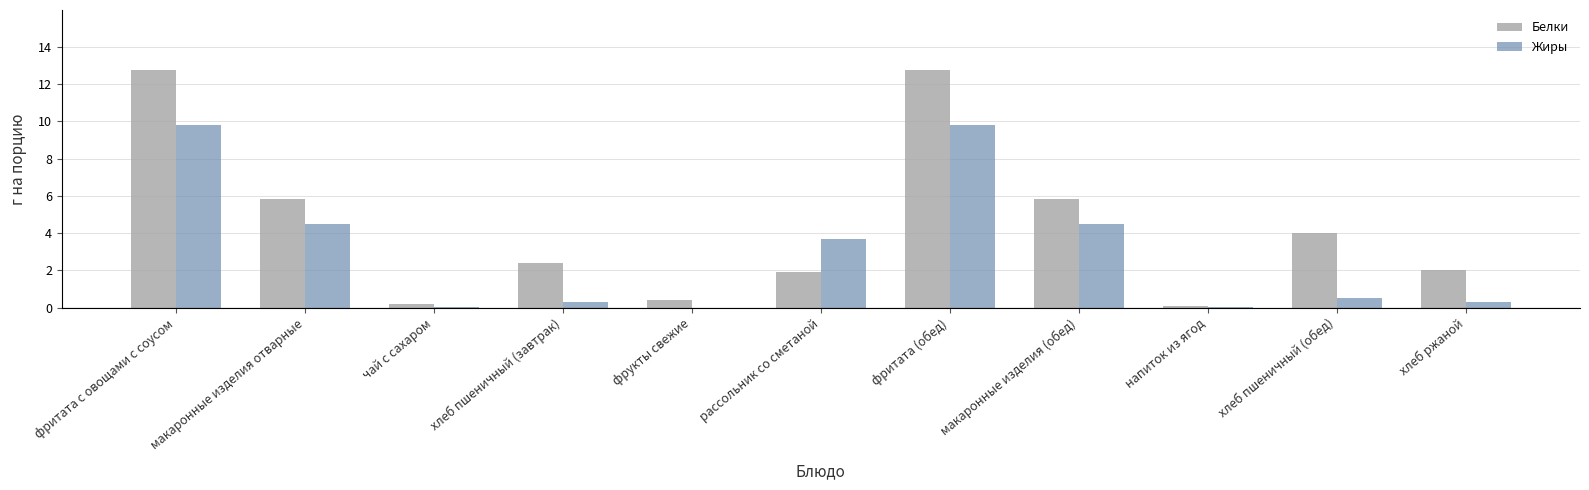

Which series changed the most between фритата с овощами с соусом and напиток из ягод?

Белки